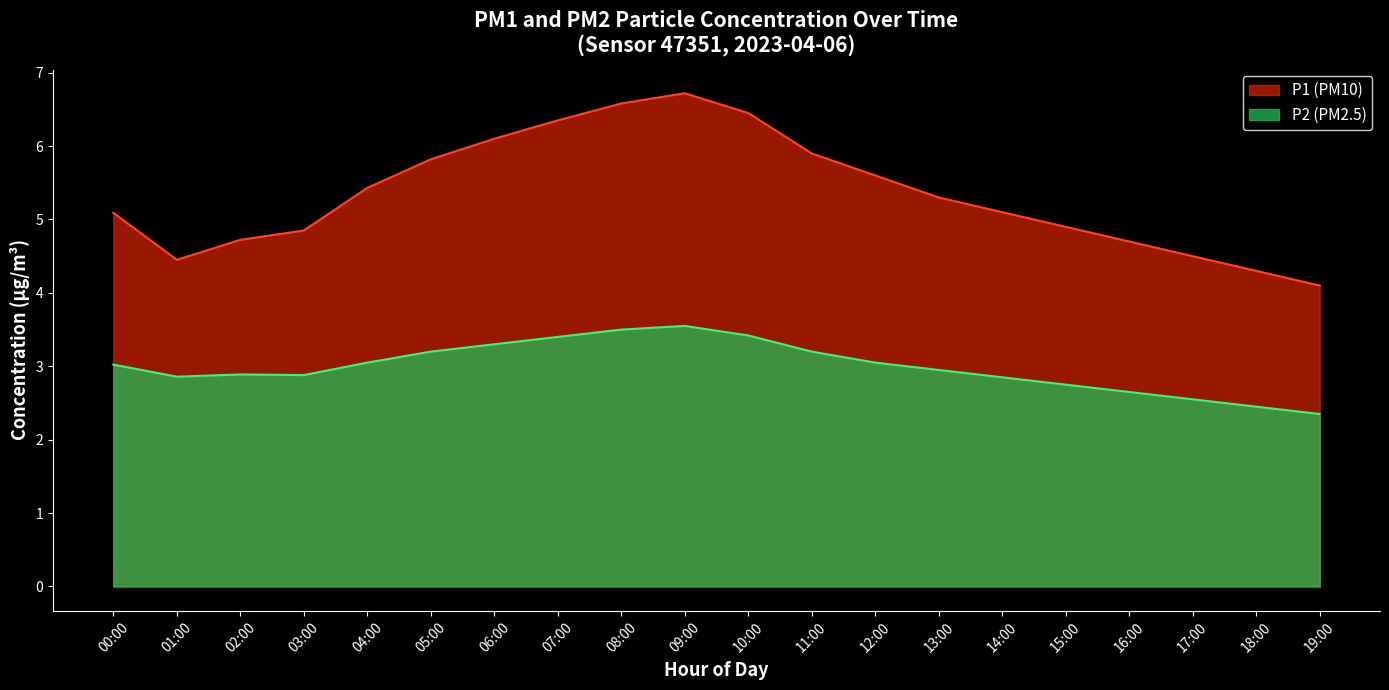

What are all the series names shown in the legend?

P1 (PM10), P2 (PM2.5)